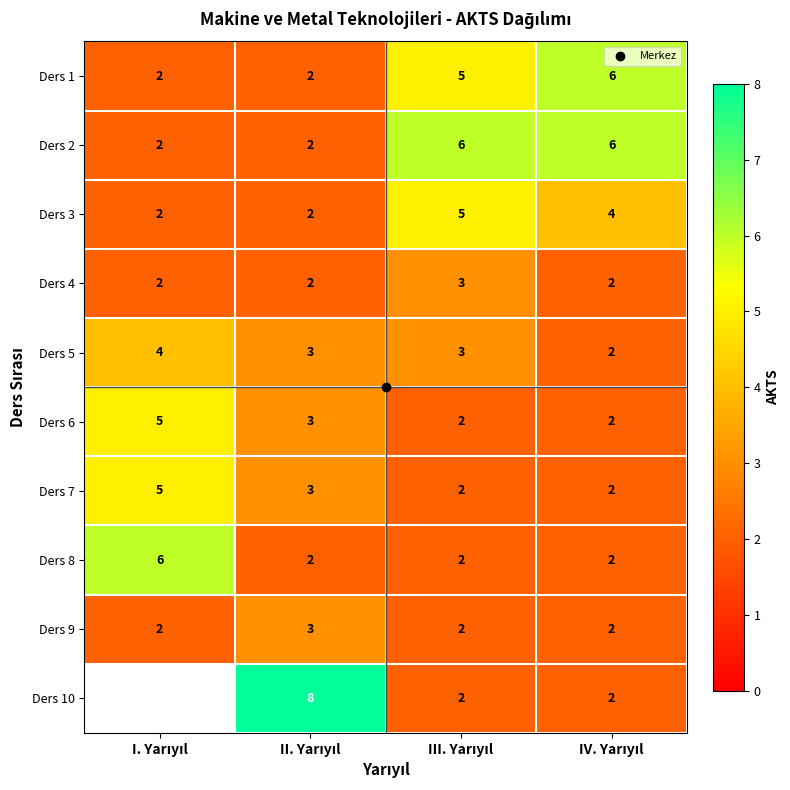

Which category has the lowest value in the Ders 2 series?

I. Yarıyıl